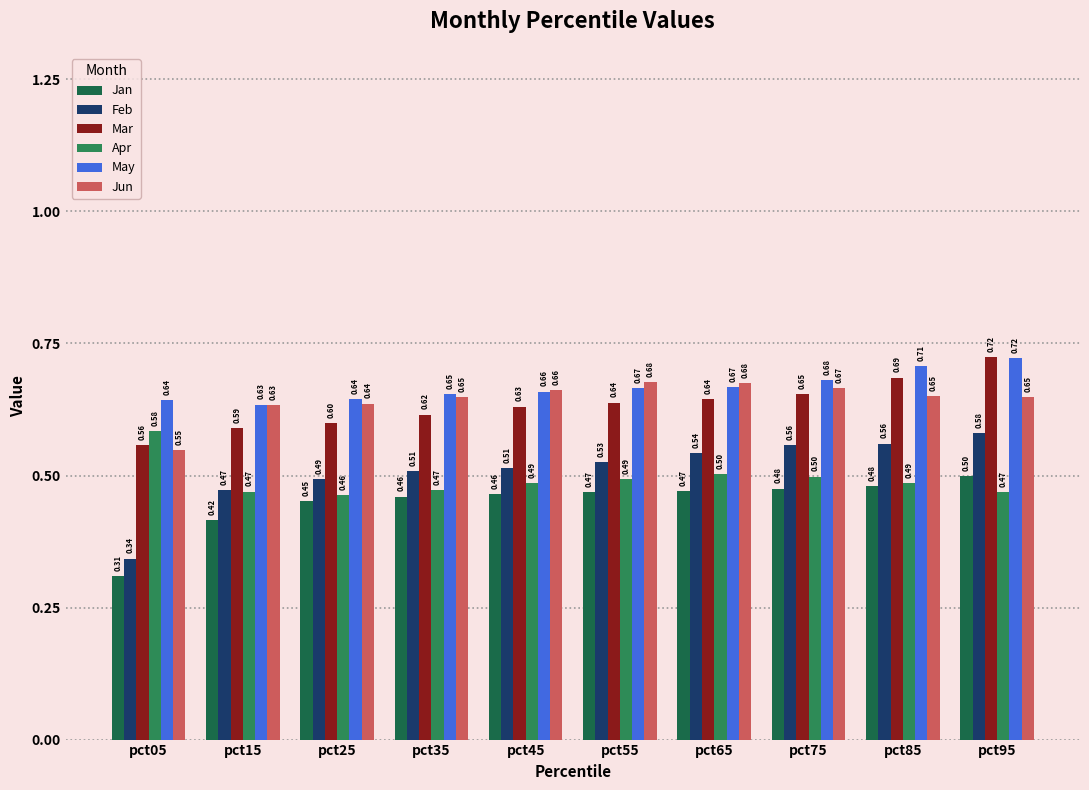

What is the difference between the highest and lowest values at pct15?

0.2